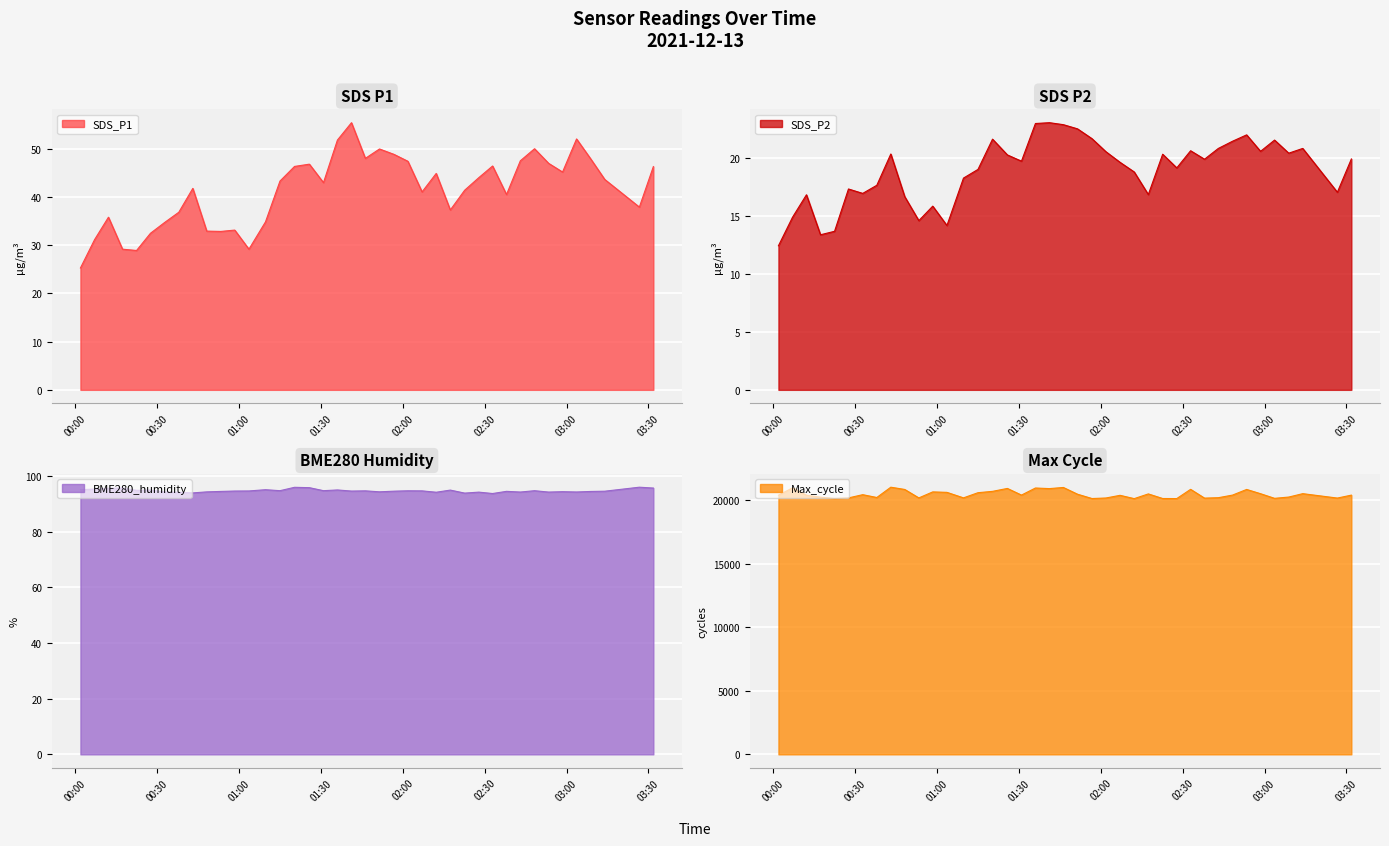

Where does the BME280_humidity series first go above 94?

2021/12/13 00:01:50